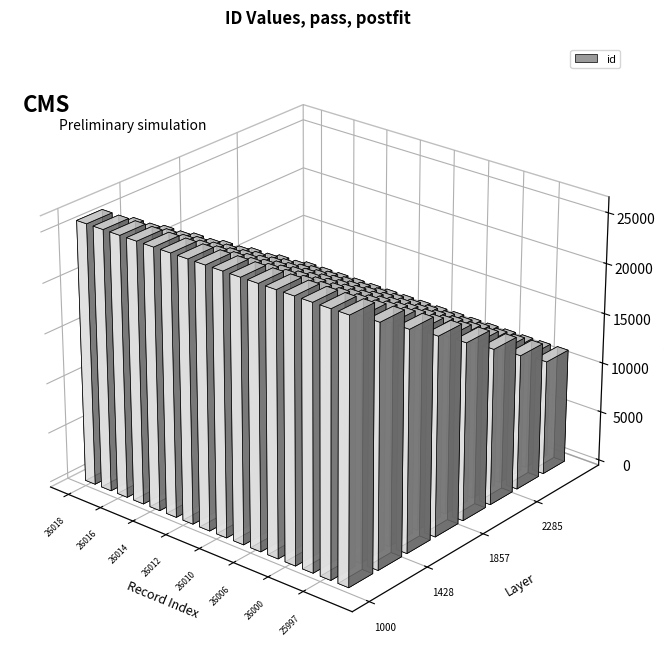

Which category has the highest value across all series?

26018